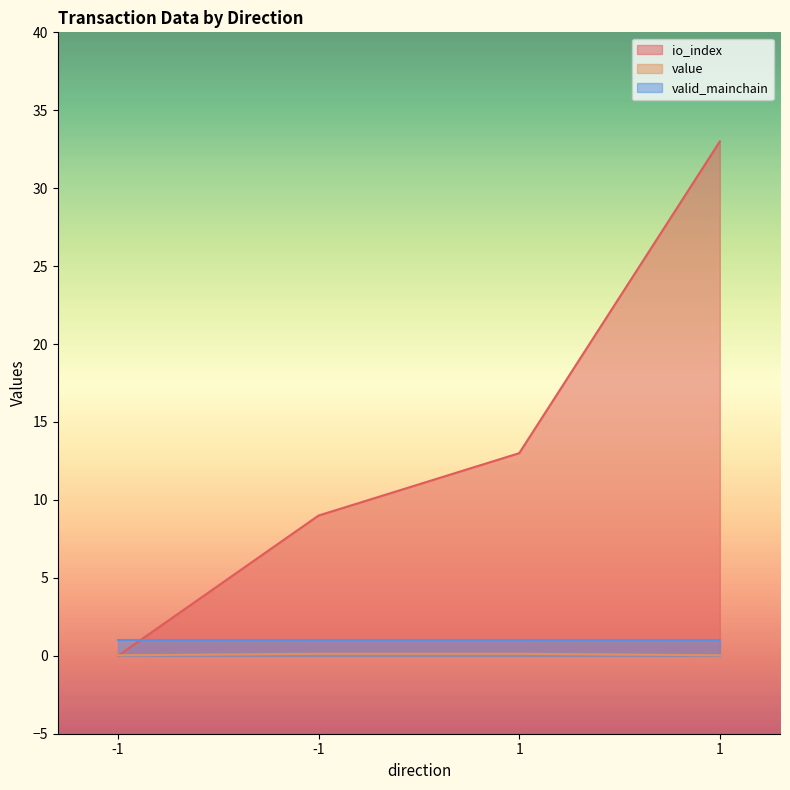

Is it true that io_index equals 13.0 at 1?

True